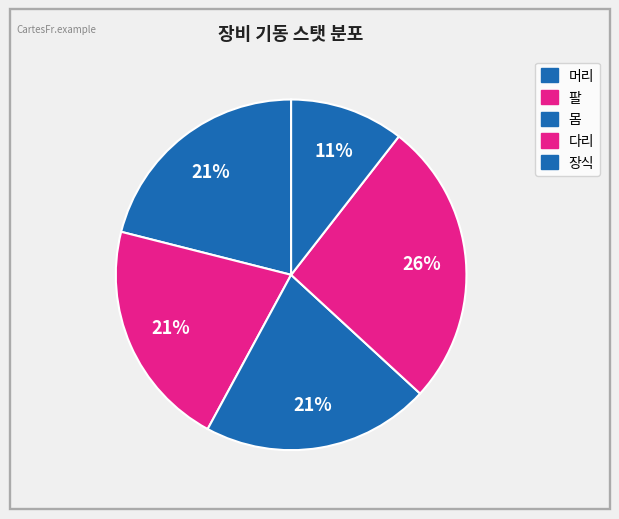

Which has a higher value, 머리 or 다리?

다리